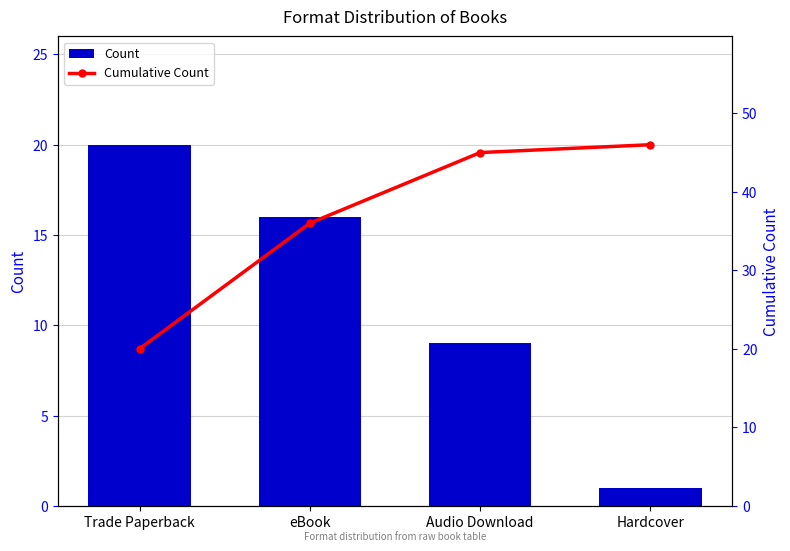

Which has a higher value, eBook or Trade Paperback?

Trade Paperback